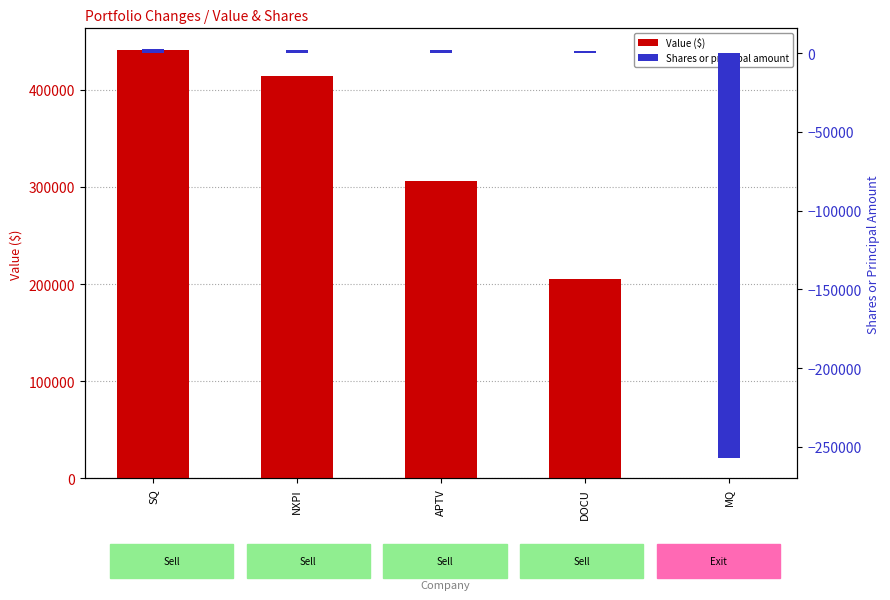

At which category is the sum across all series the highest?

SQ